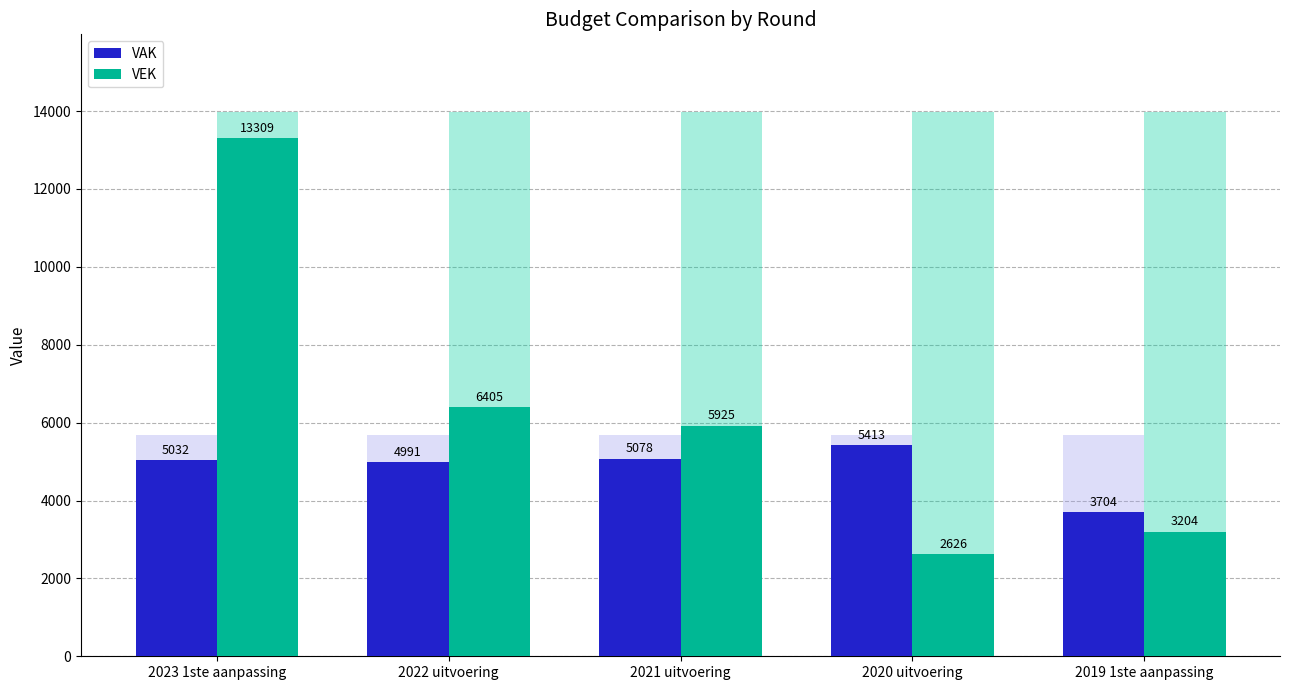

What are all the series names shown in the legend?

VAK, VEK